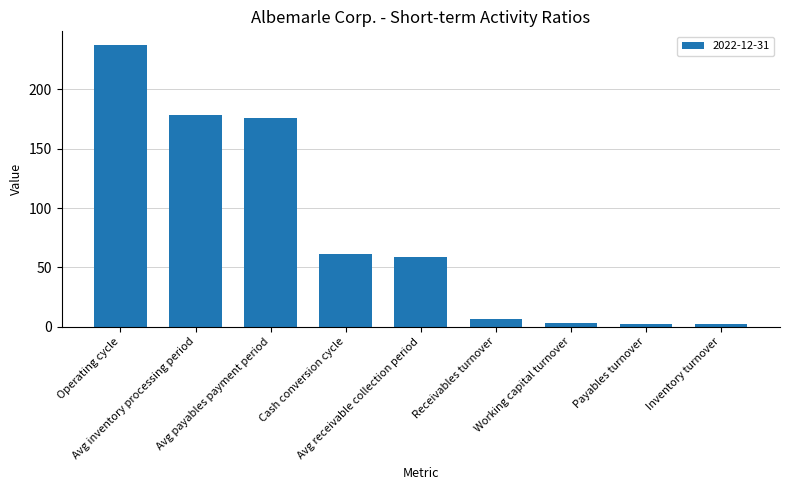

What is the sum of all values?

724.3